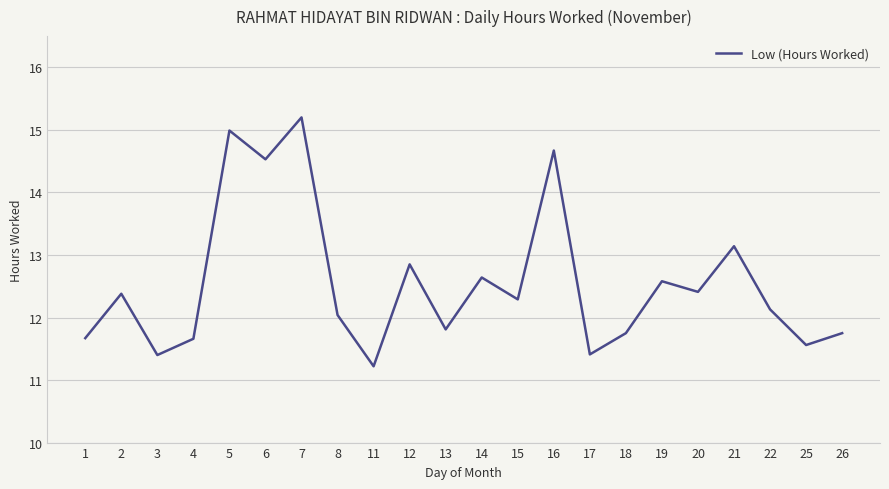

What is the difference between the maximum and minimum values?

4.0